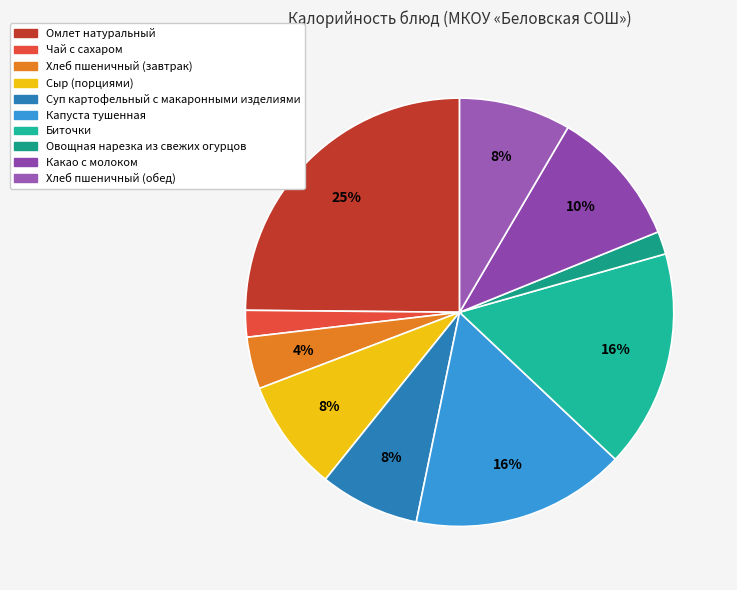

What percentage is the Овощная нарезка из свежих огурцов slice, to the nearest percent?

2%